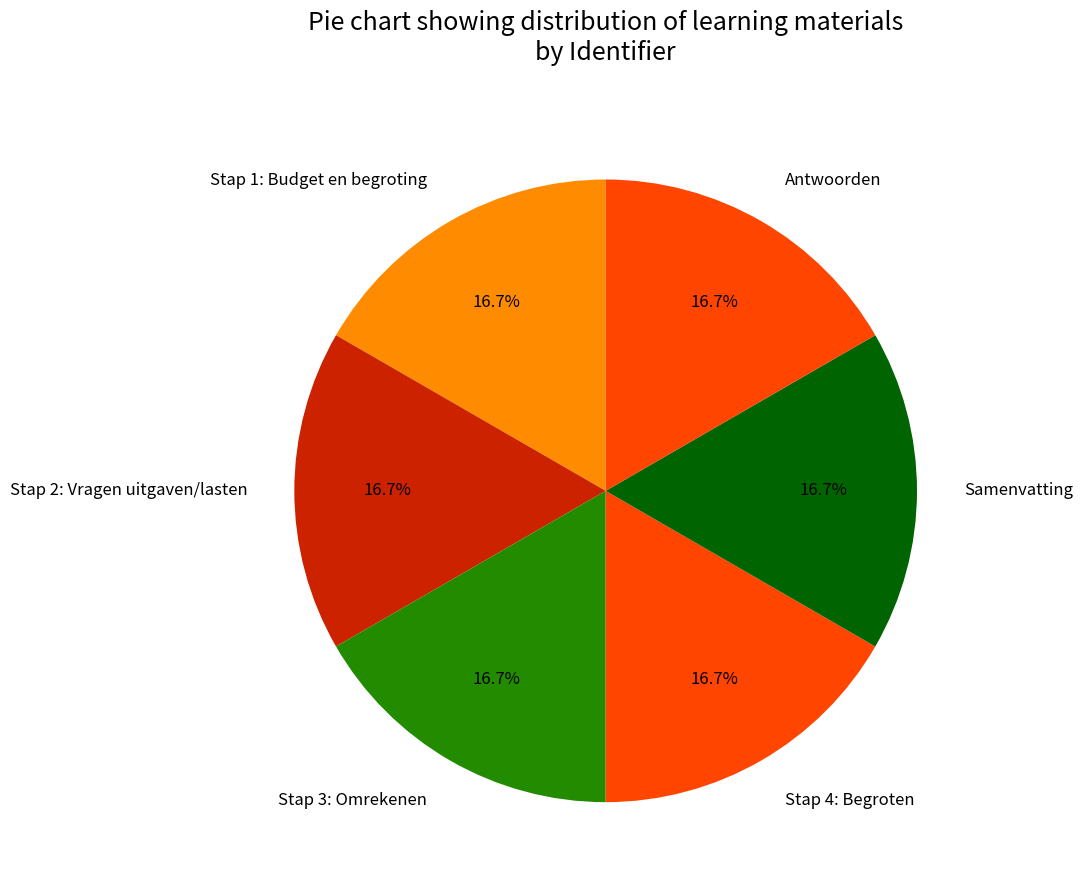

How many slices are in this pie chart?

6